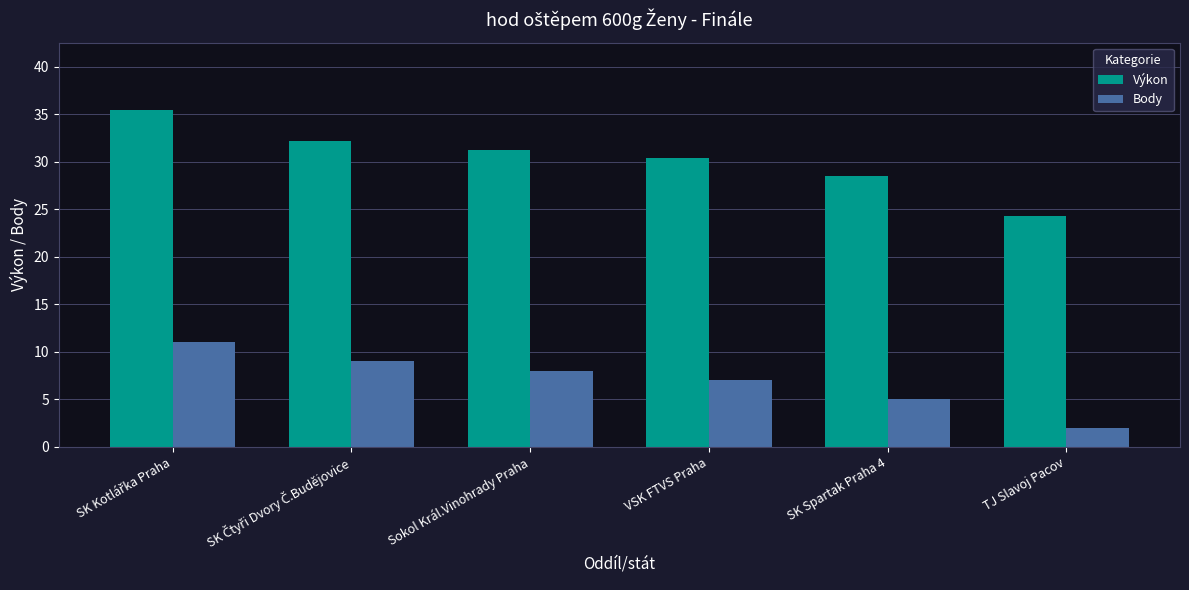

Which series has the largest range (max minus min)?

Výkon